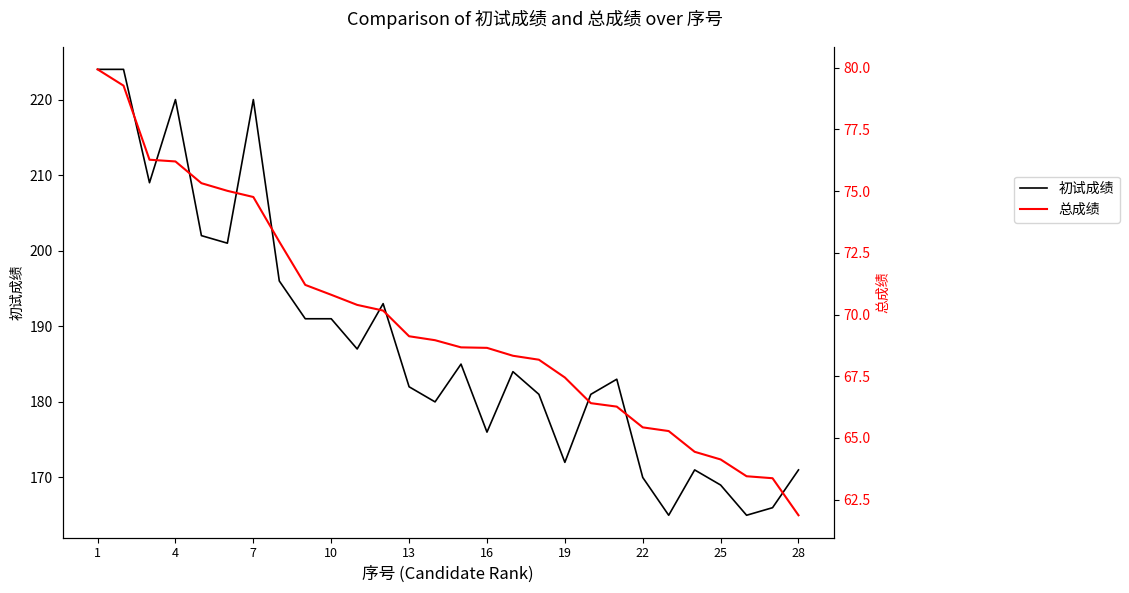

True or false: 总成绩 has more than 2 points higher than both neighbors.

False